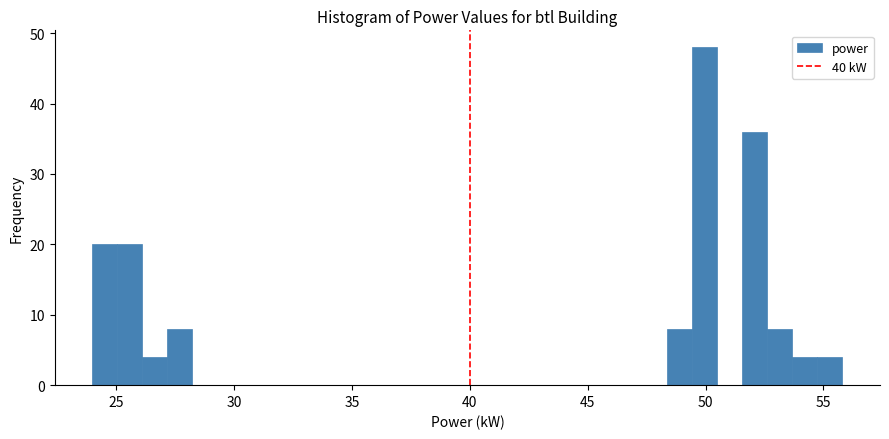

Around what value on the x-axis is the tallest bar? Give the approximate position of its centre, as read against the axis.

50.0